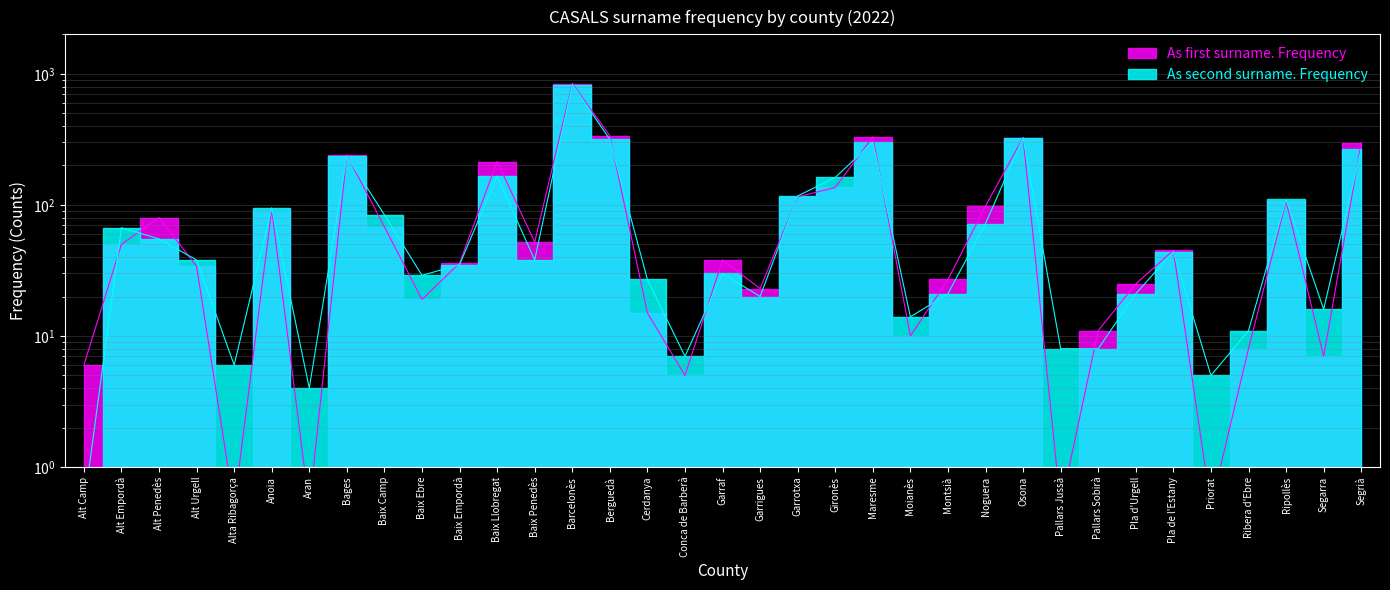

How many times do As first surname. Frequency and As second surname. Frequency cross each other?

16